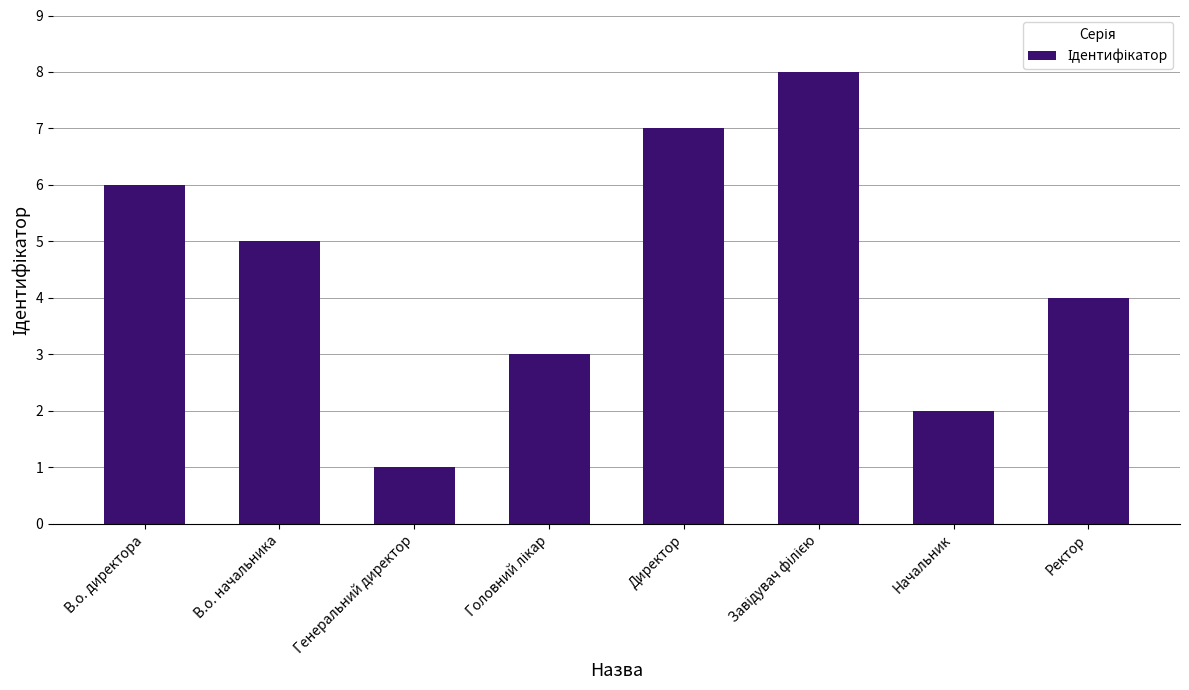

Between Директор and В.о. директора, which is larger?

Директор